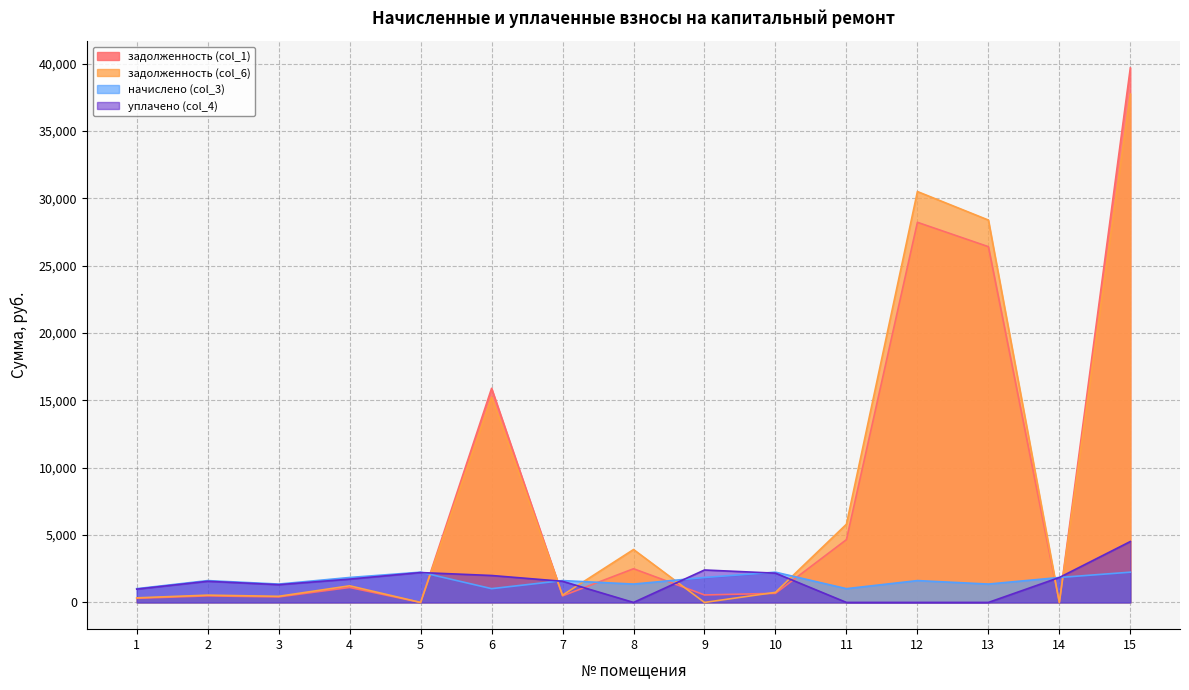

Which has a higher value, 11 or 14?

11